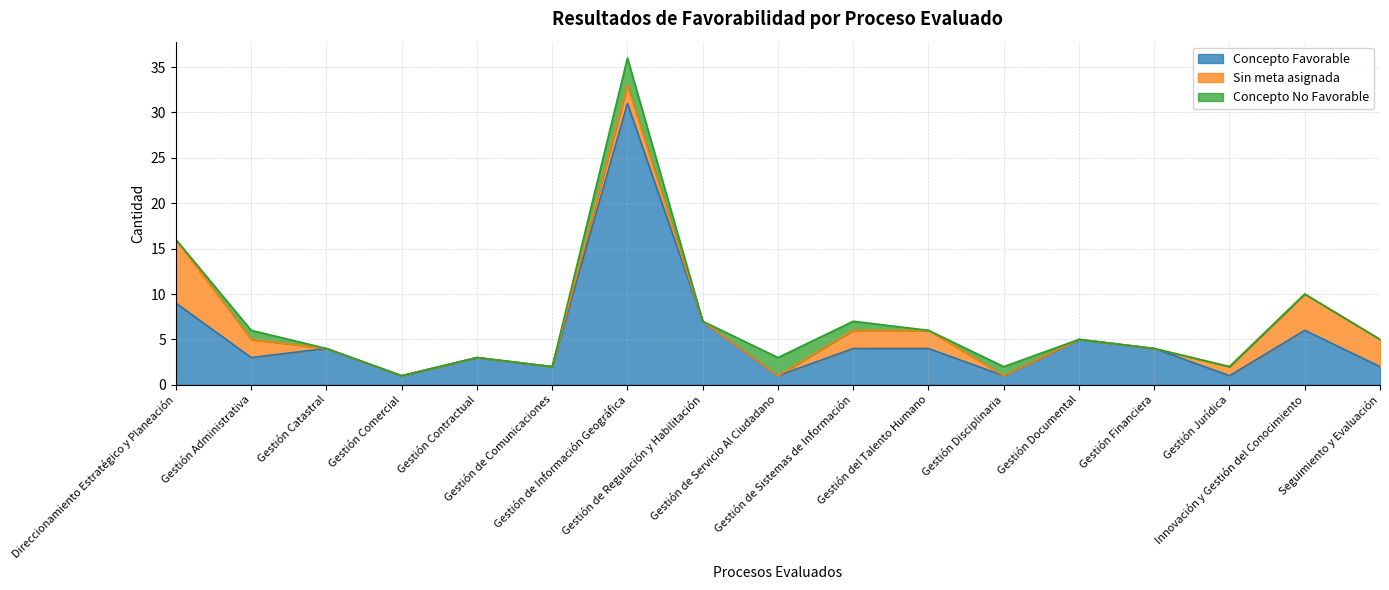

Which category has the lowest value in the Sin meta asignada series?

Gestión Catastral